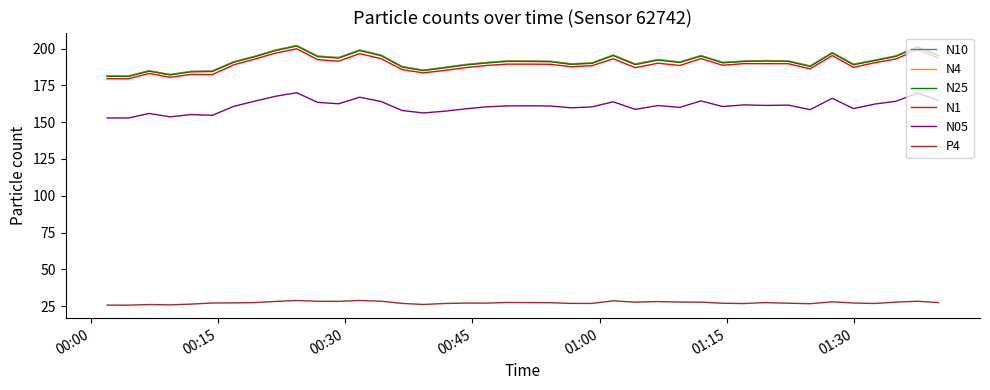

True or false: N25 and N05 cross at least once.

False